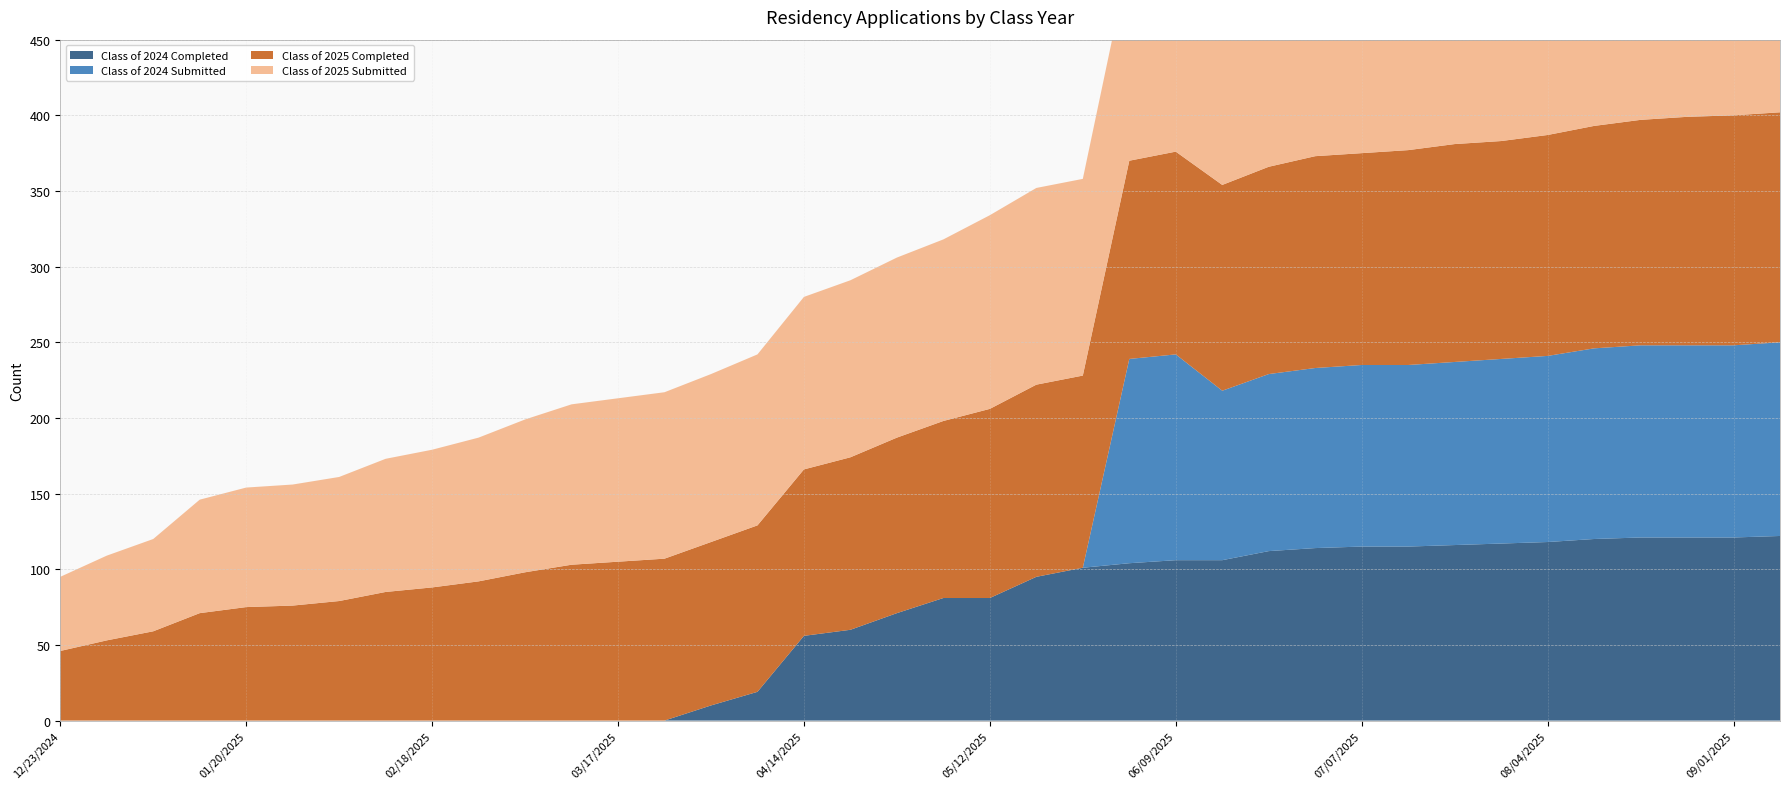

Reading left to right, extract all data points from this chart.

Class of 2024 Completed: 0	0	0	0	0	0	0	0	0	0	0	0	0	0	10	19	56	60	71	81	81	95	101	104	106	106	112	114	115	115	116	117	118	120	121	121	121	122
Class of 2024 Submitted: 0	0	0	0	0	0	0	0	0	0	0	0	0	0	0	0	0	0	0	0	0	0	0	135	136	112	117	119	120	120	121	122	123	126	127	127	127	128
Class of 2025 Completed: 46	53	59	71	75	76	79	85	88	92	98	103	105	107	108	110	110	114	116	117	125	127	127	131	134	136	137	140	140	142	144	144	146	147	149	151	152	152
Class of 2025 Submitted: 49	56	61	75	79	80	82	88	91	95	101	106	108	110	111	113	114	117	119	120	128	130	130	134	136	140	141	142	142	145	147	147	149	150	152	154	155	155